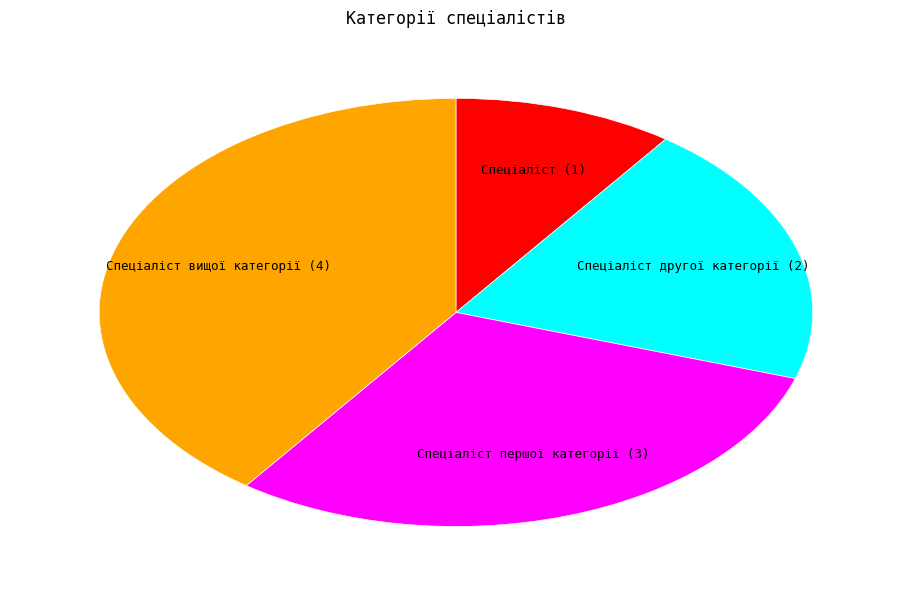

The Спеціаліст slice represents 10% of the pie. True or false?

True